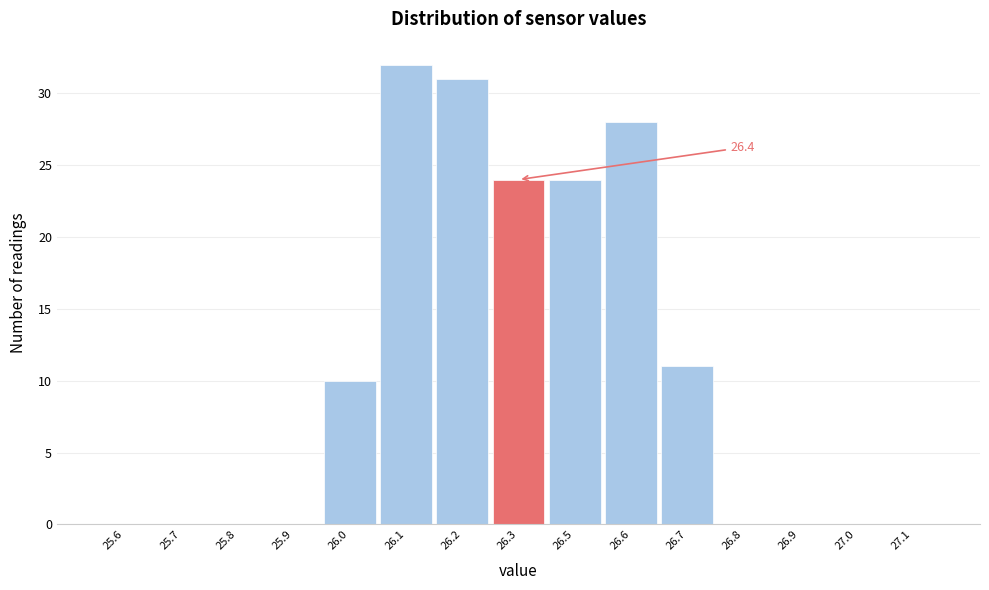

Reading left to right, list all the values displayed in this chart.

25.6=0	25.7=0	25.8=0	25.9=0	26.0=10	26.1=32	26.2=31	26.3=24	26.5=24	26.6=28	26.7=11	26.8=0	26.9=0	27.0=0	27.1=0